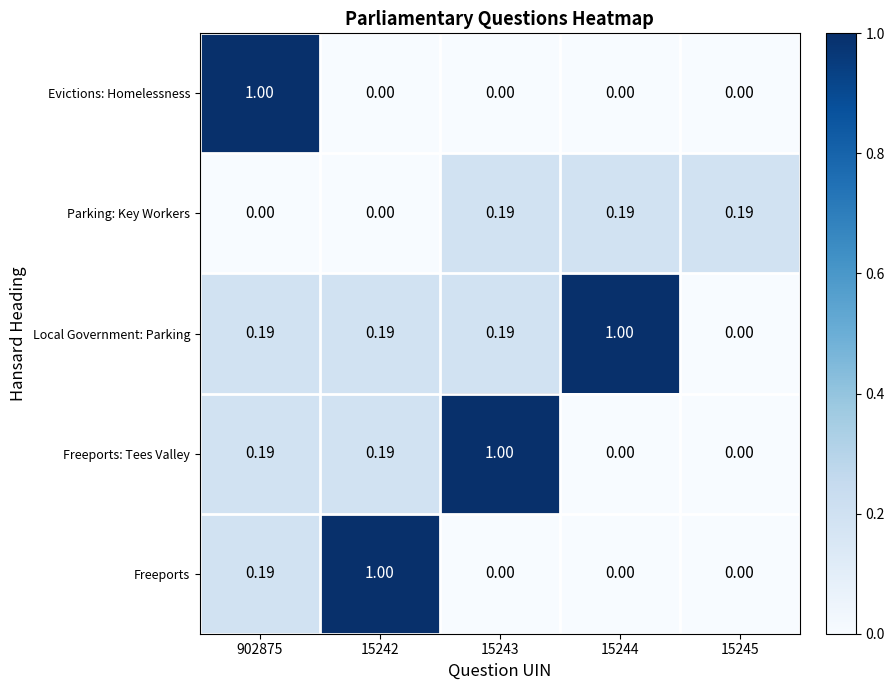

Which series has the largest total across all categories?

Local Government: Parking